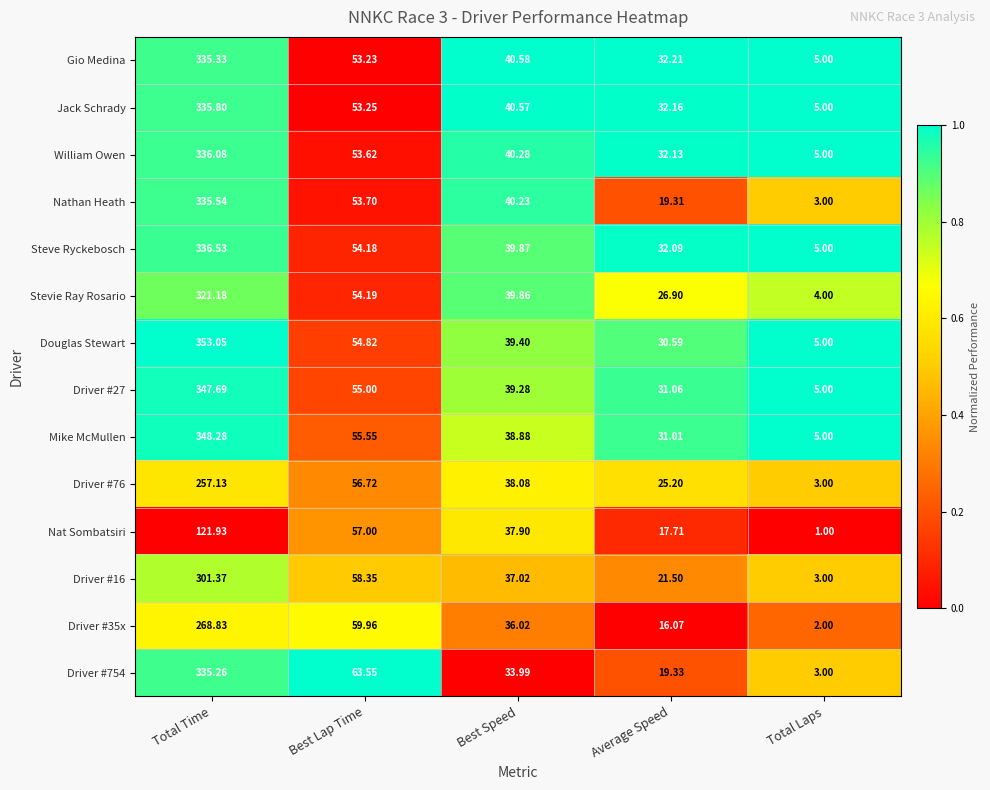

Which category has the highest value across all series?

Total Time